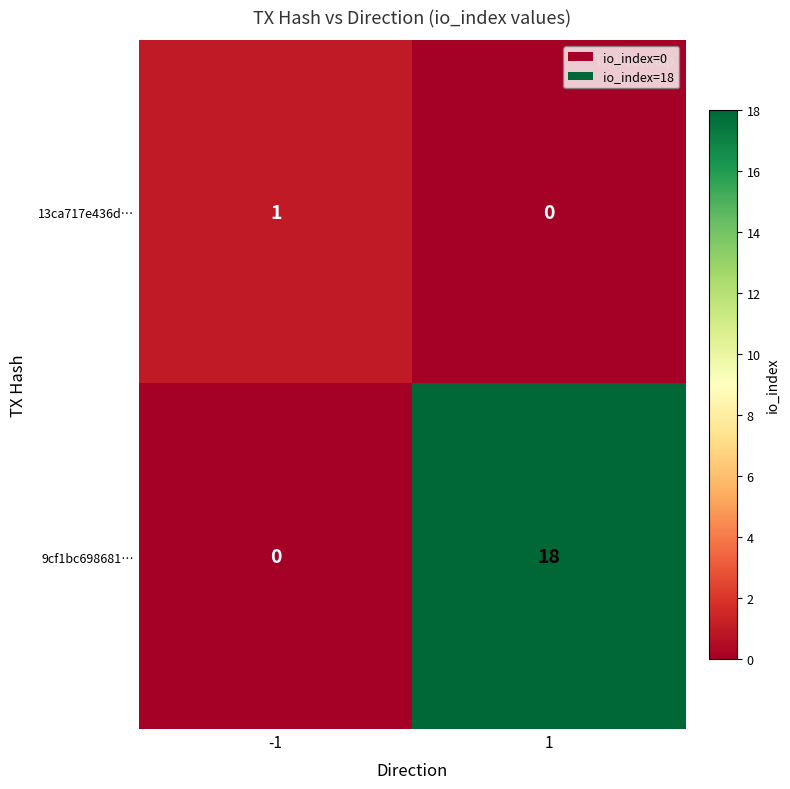

Is it true that 9cf1bc698681… equals 12 at 1?

False